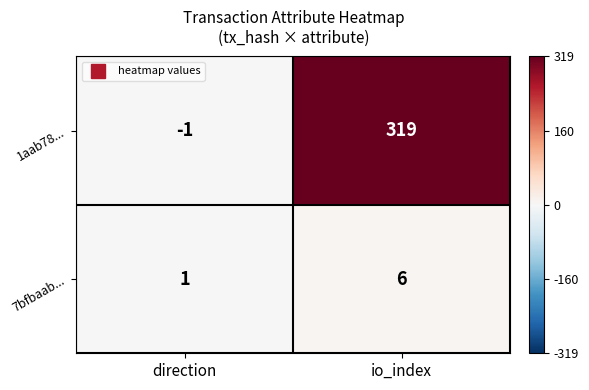

At which category does the chart reach its minimum across all series?

direction